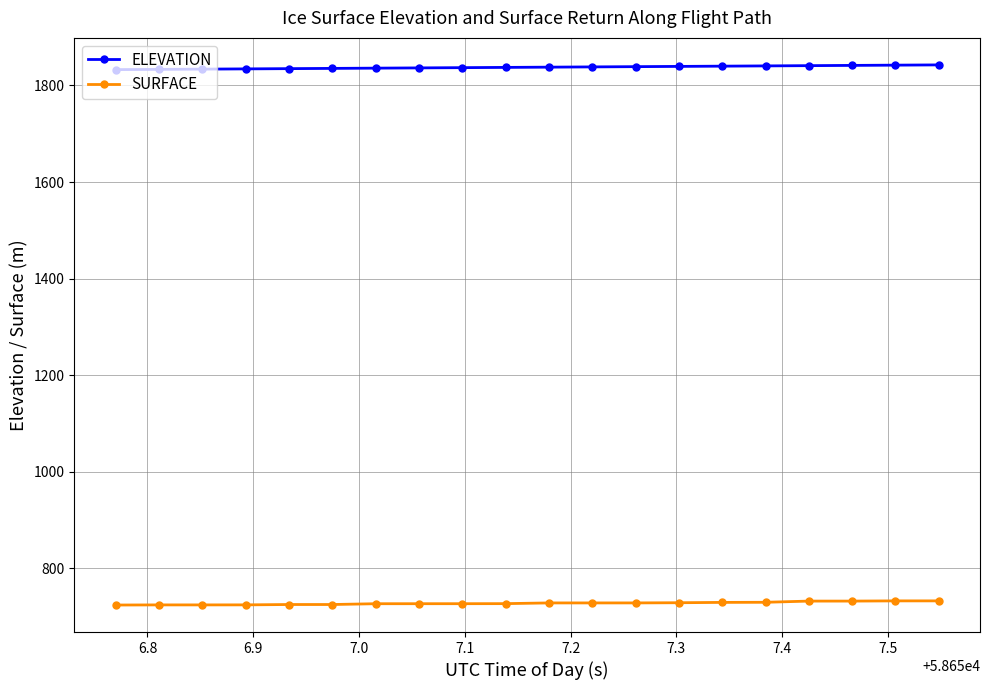

At how many categories does at least one series exceed 1657?

20